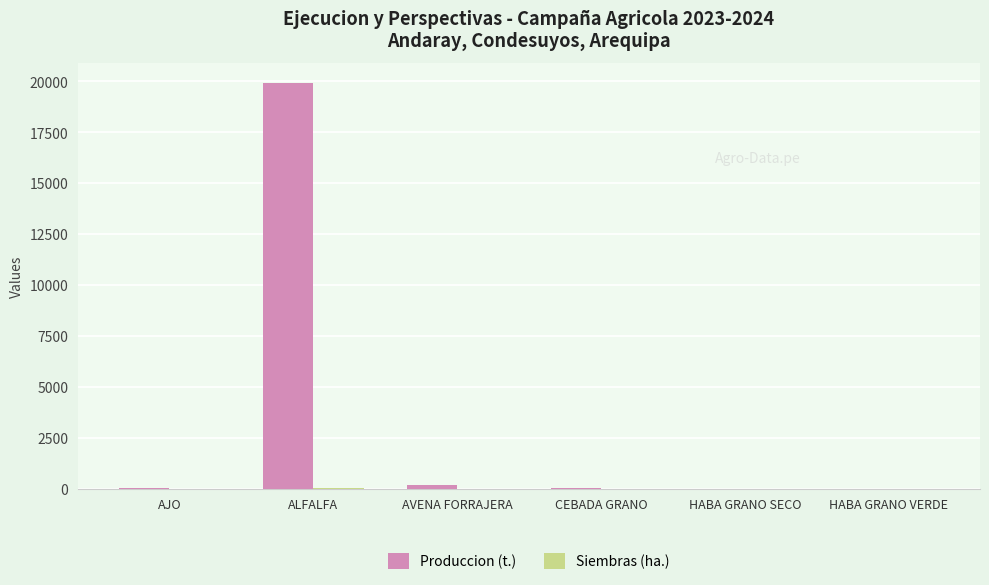

What is the sum of all Produccion (t.) values?

20185.4